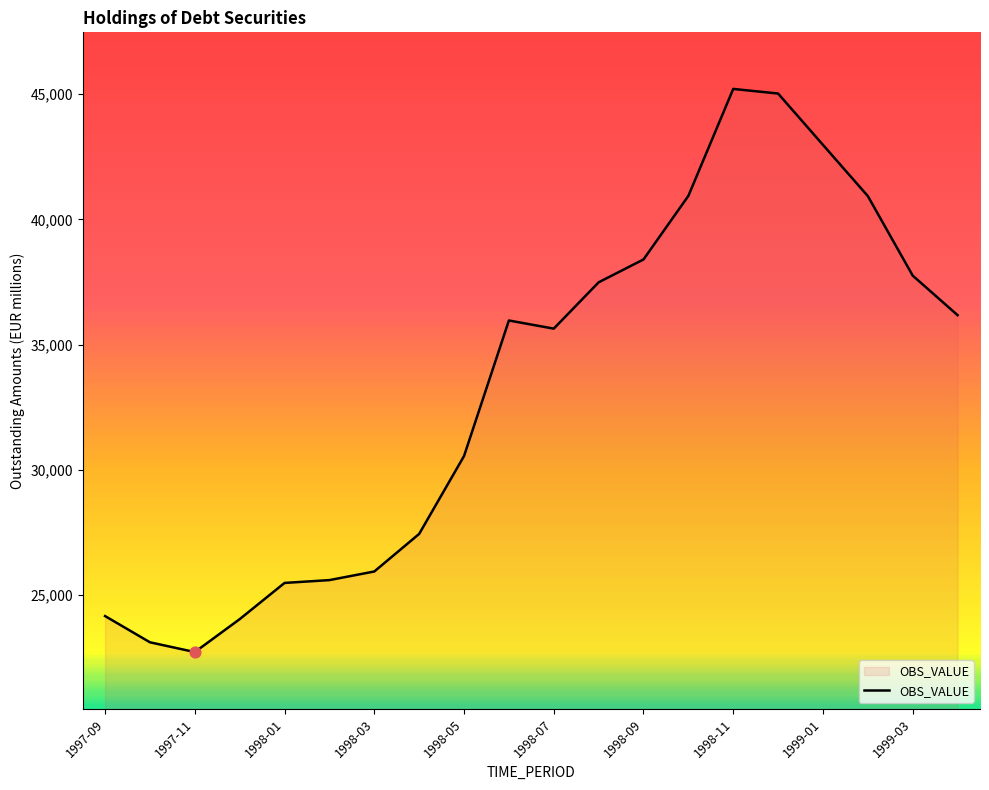

What is the difference between the maximum and minimum values?

22498